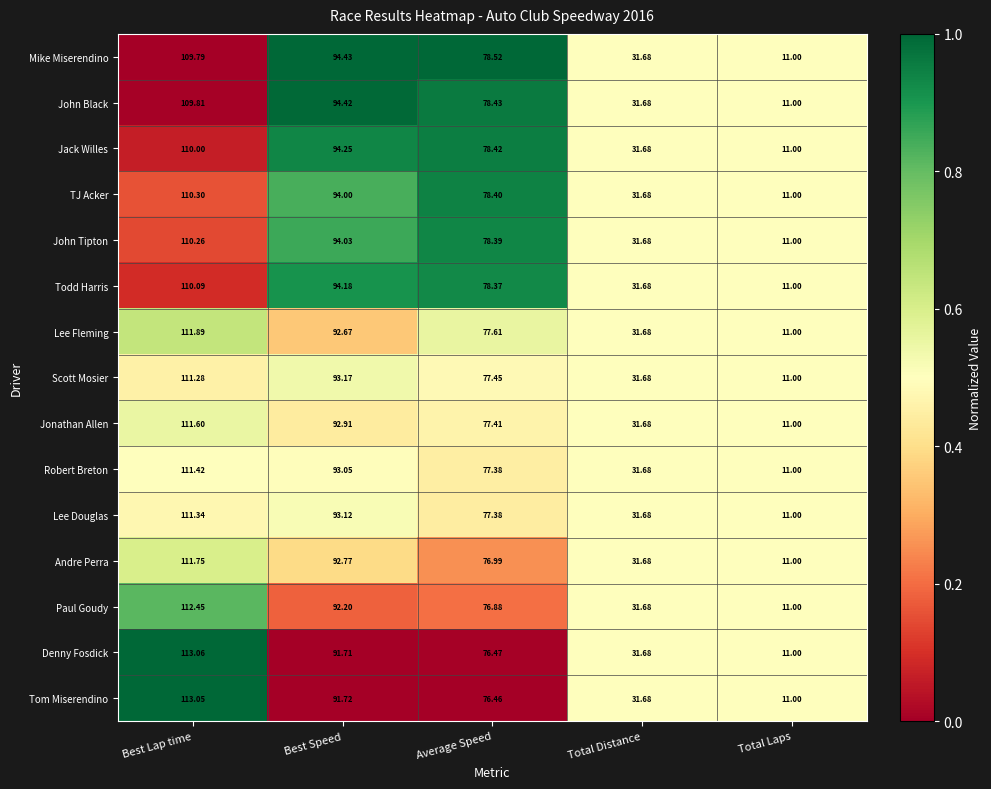

Is the value of Jack Willes at Total Distance greater than the value of Lee Douglas at Best Speed?

No